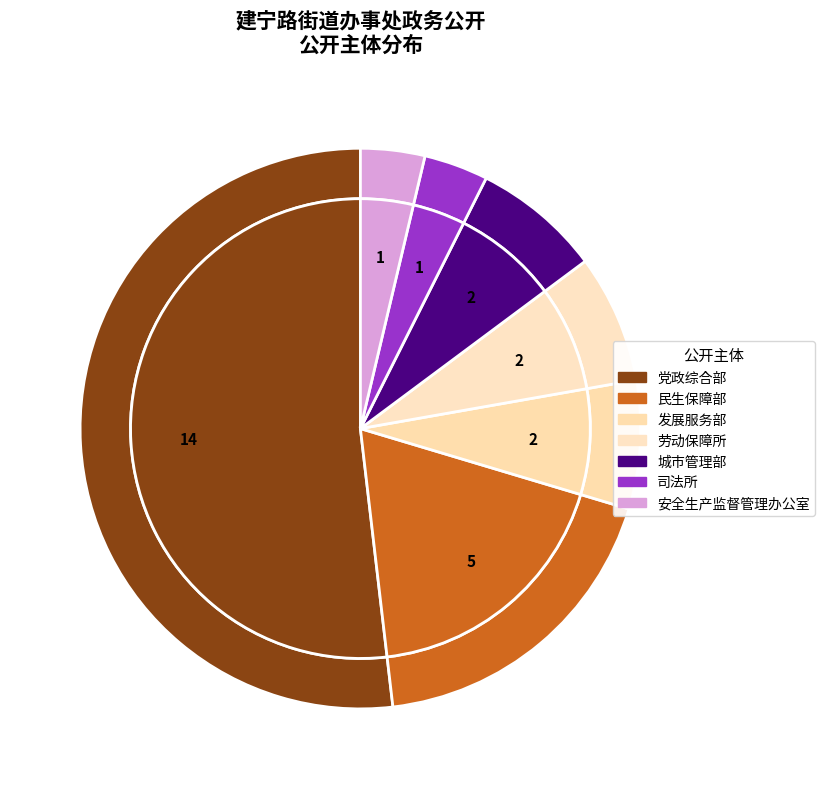

What is the majority slice?

党政综合部